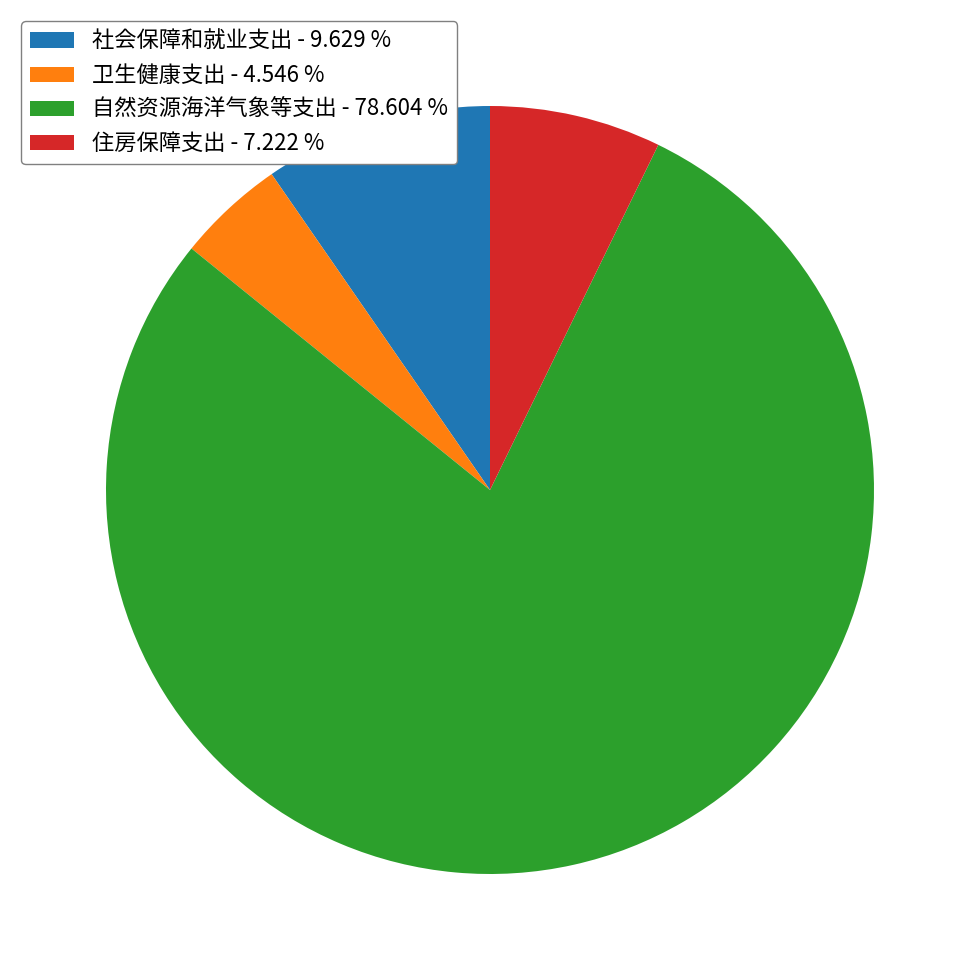

What is the smallest slice in the pie chart?

卫生健康支出